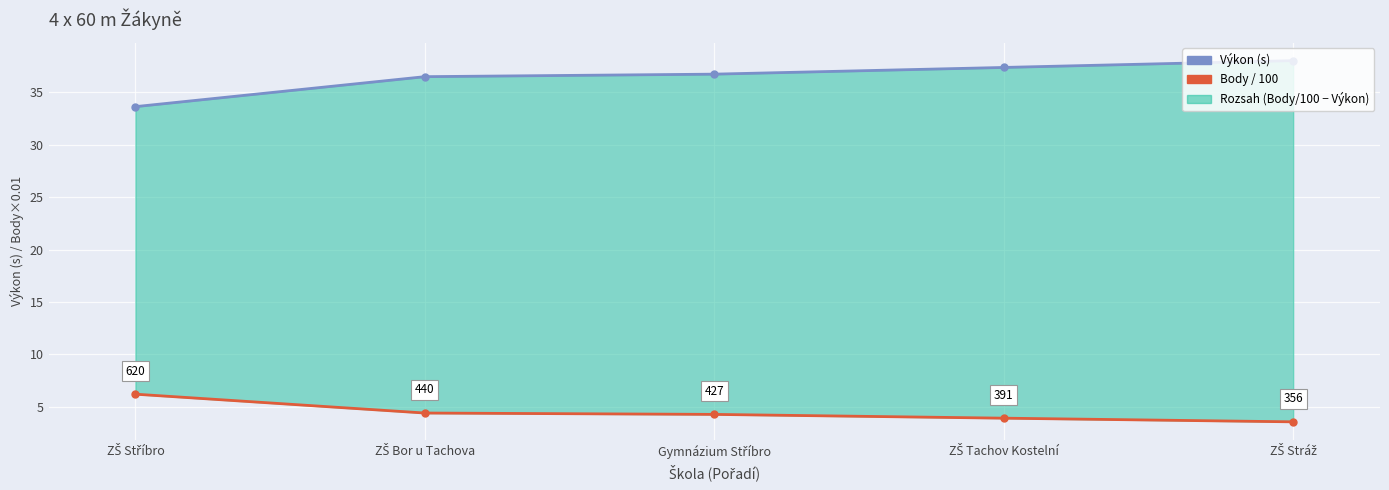

How many series are shown in this chart?

2